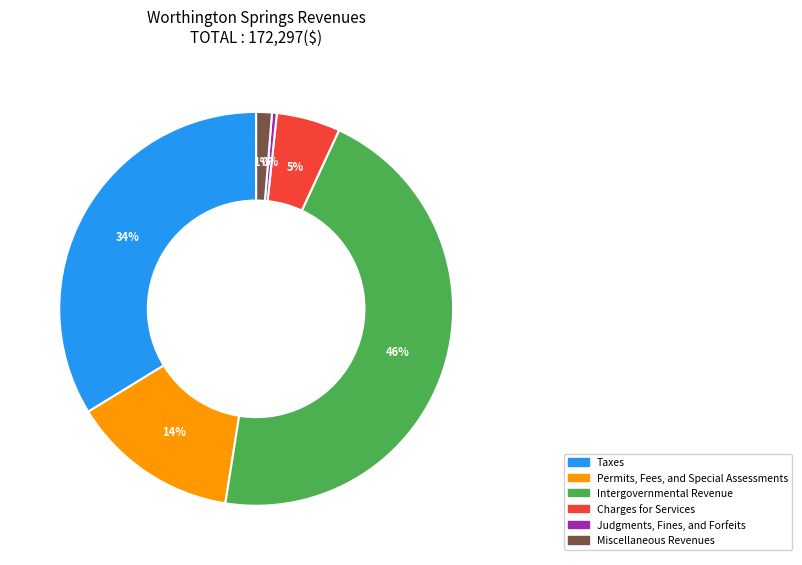

How many segments does this pie chart have?

6